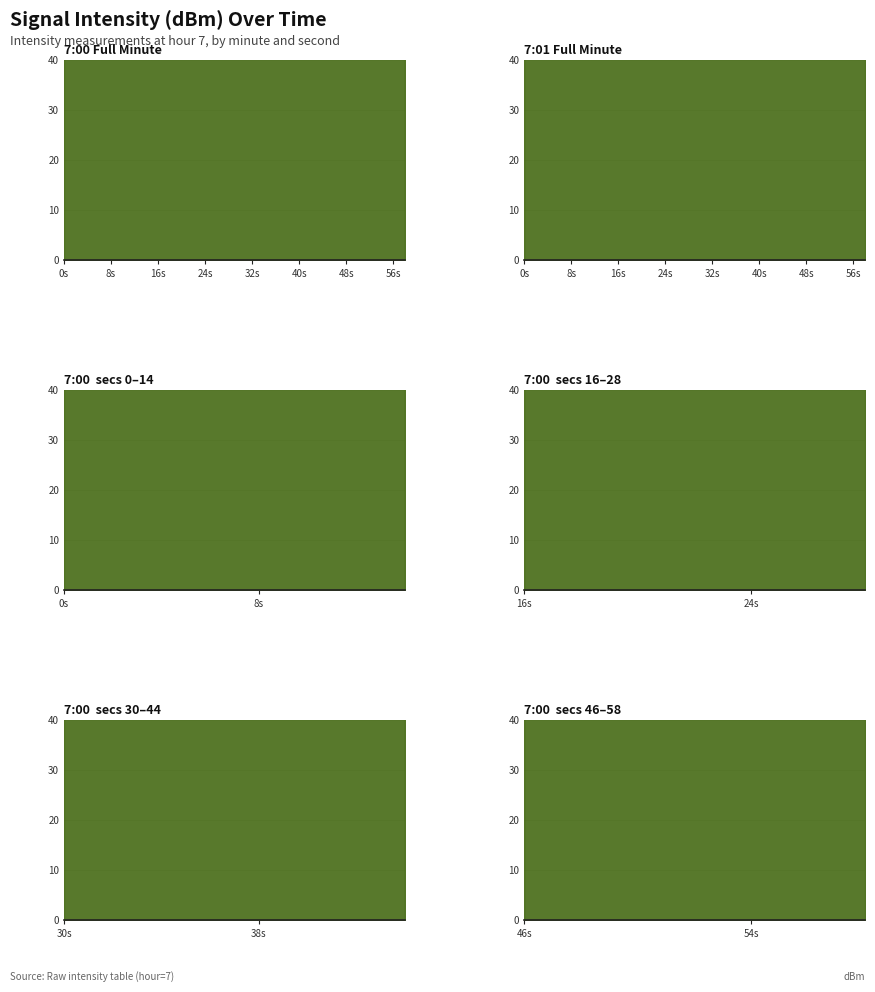

What are all the series names shown in the legend?

7:00, 7:01